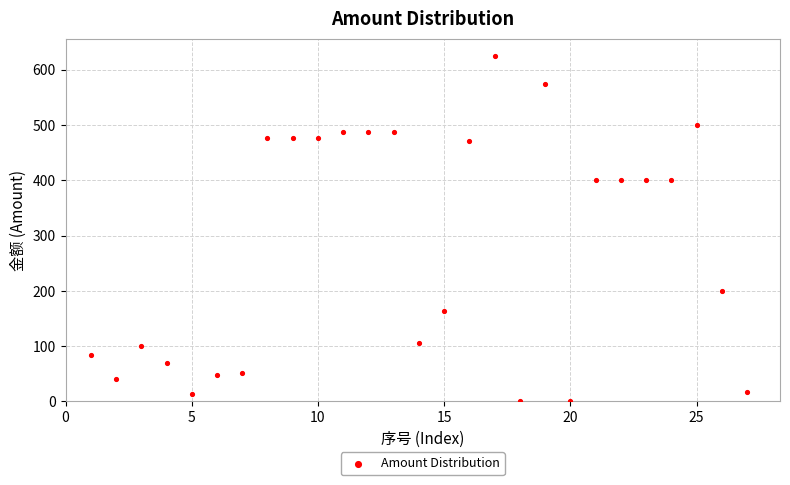

What is the range of Y values (max minus min)?

625.0